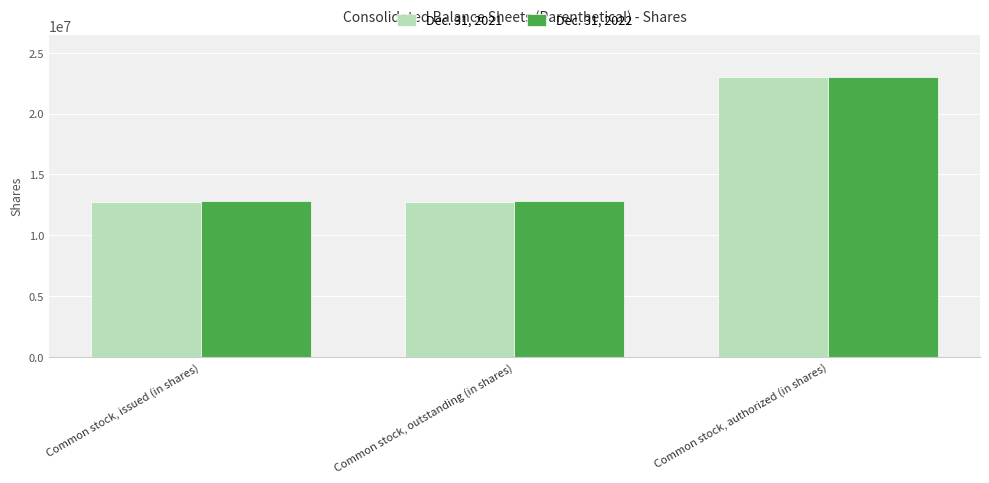

What is the difference between the maximum and minimum values in the Dec. 31, 2021 series?

10273341